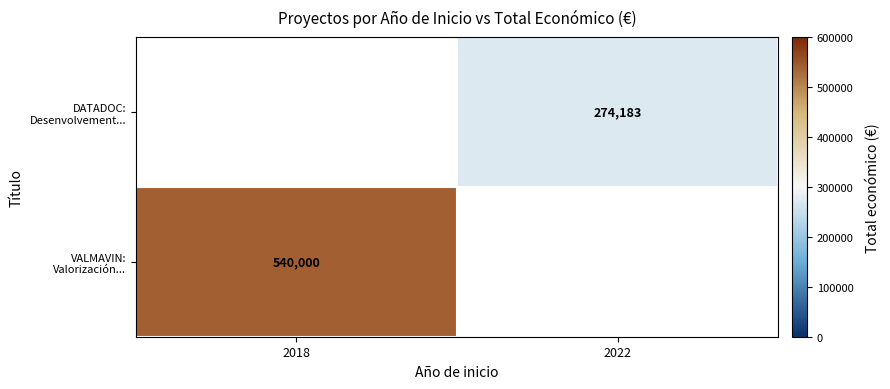

True or false: VALMAVIN: Valorización... has a value of 540000 at 2018.

True